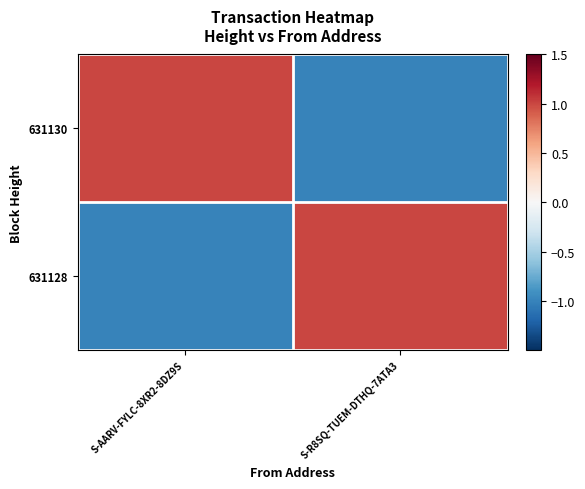

At which category does the chart reach its peak across all series?

S-R8SQ-TUEM-DTHQ-7ATA3